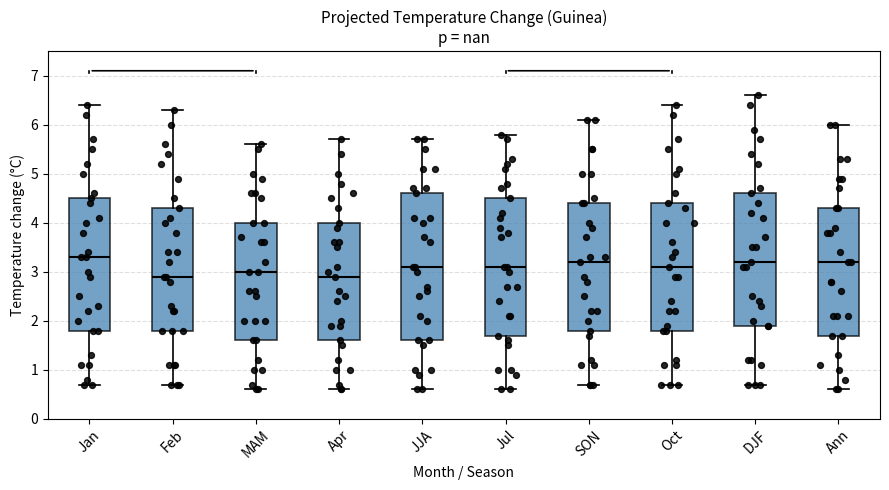

Where does the upper whisker of the box for MAM end on the y-axis? The values are not printed on the chart, so give them approximately, as read against the axis.

5.6